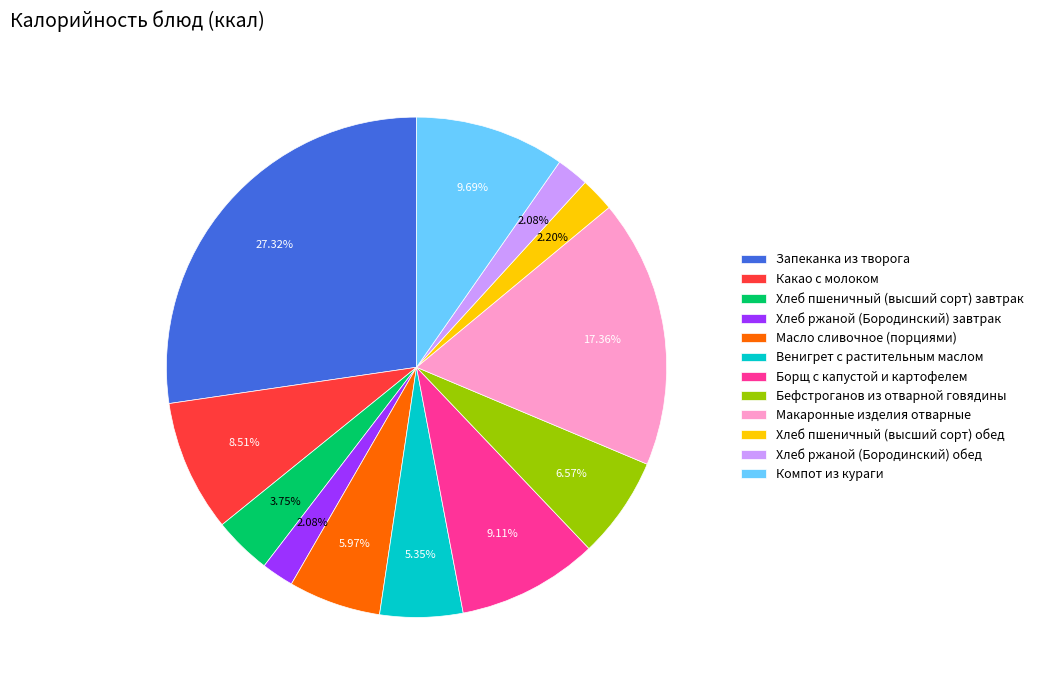

Combined, do Масло сливочное (порциями) and Запеканка из творога account for over 50%?

No